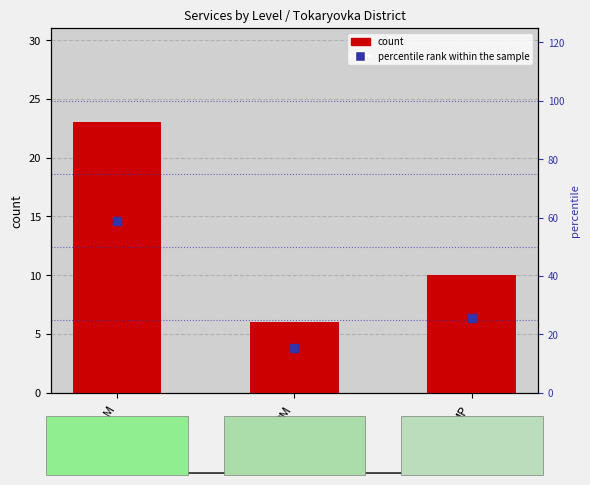

What is the total value across all series at РМ?

21.4